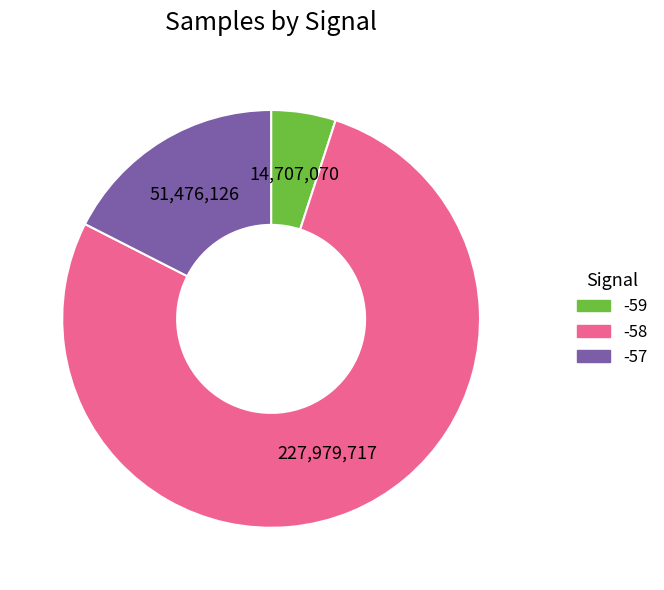

Does any single category account for the majority?

Yes